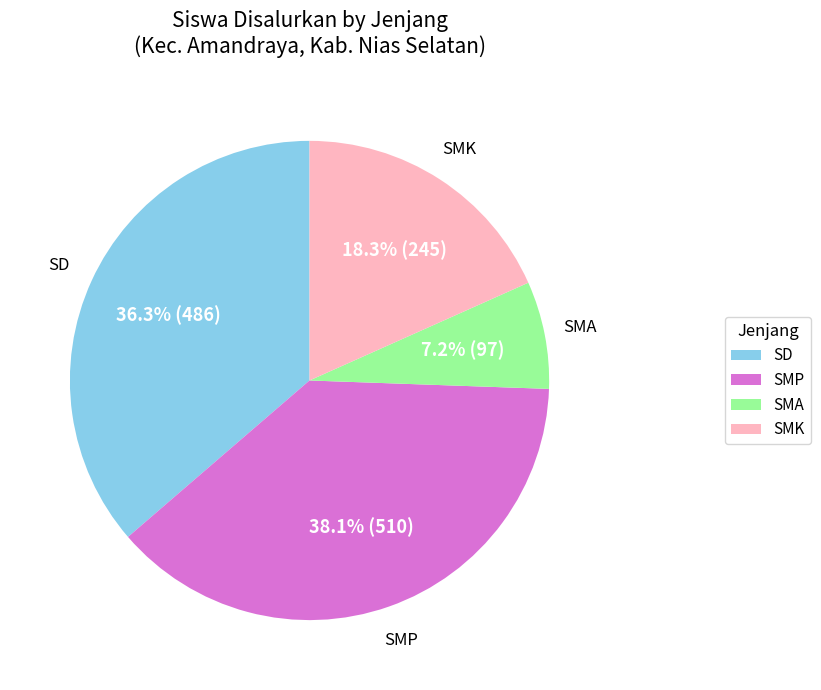

Which has a higher value, SMK or SMP?

SMP